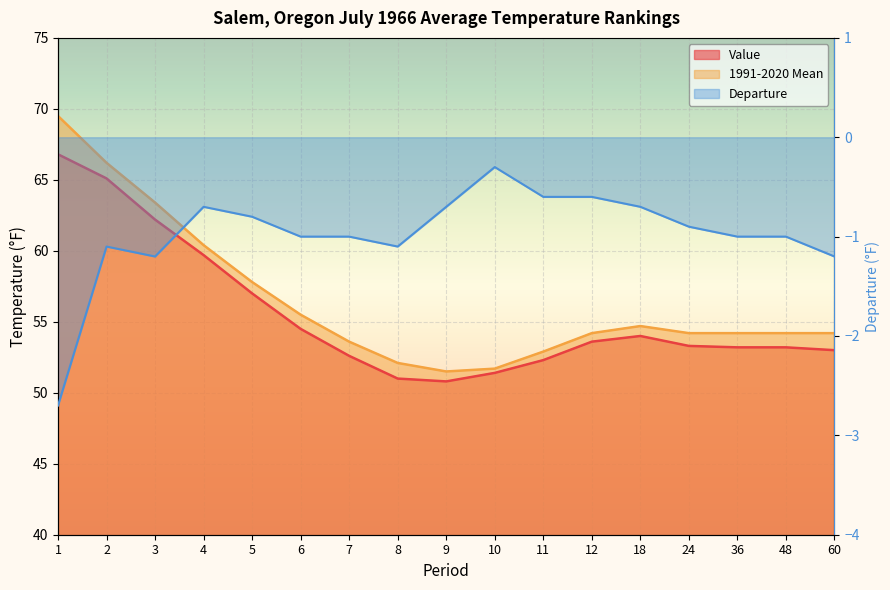

Reading right to left, list all the values displayed in this chart.

Value: 53.0	53.2	53.2	53.3	54.0	53.6	52.3	51.4	50.8	51.0	52.6	54.5	57.0	59.7	62.2	65.1	66.8
1991-2020 Mean: 54.2	54.2	54.2	54.2	54.7	54.2	52.9	51.7	51.5	52.1	53.6	55.5	57.8	60.4	63.4	66.2	69.5
Departure: -1.2	-1.0	-1.0	-0.9	-0.7	-0.6	-0.6	-0.3	-0.7	-1.1	-1.0	-1.0	-0.8	-0.7	-1.2	-1.1	-2.7